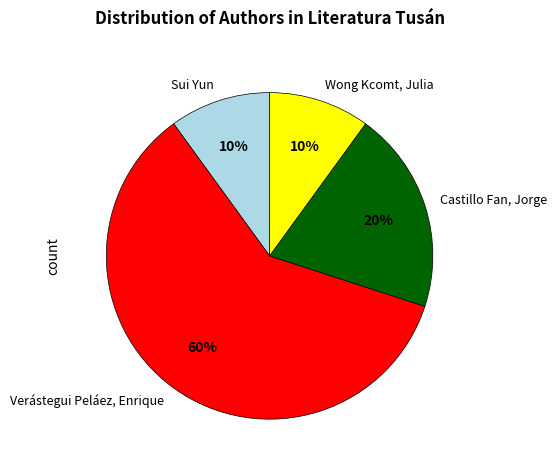

Do Wong Kcomt, Julia and Sui Yun together represent more than half of the pie?

No